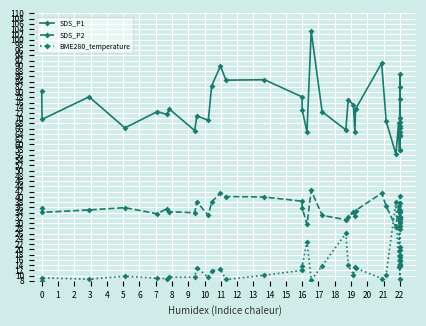

The SDS_P2 series shows 46.2 at 9. True or false?

False